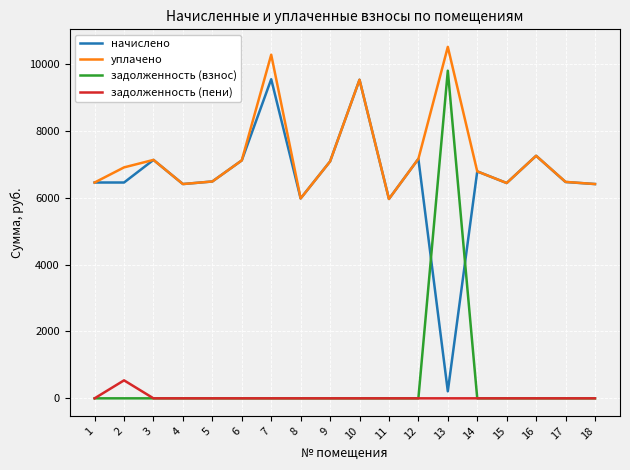

What is the maximum value for начислено?

9538.6